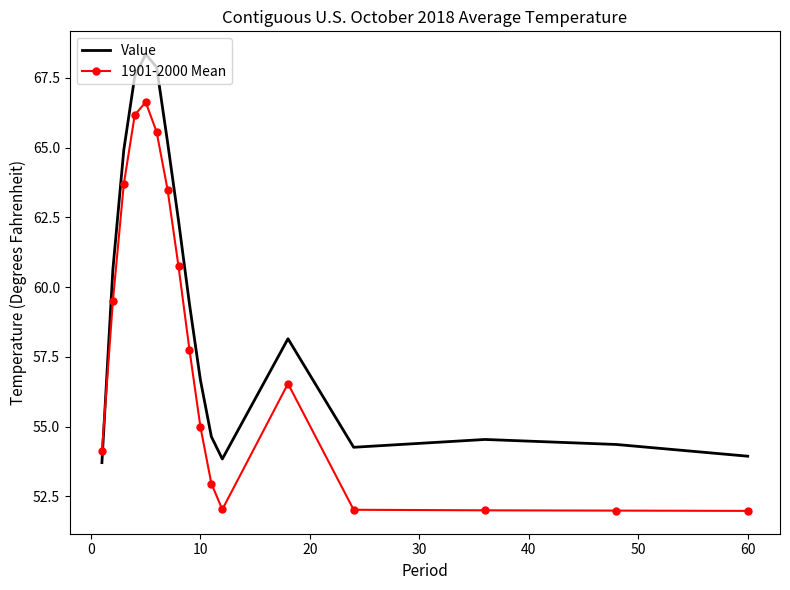

What is the smallest value displayed?

52.0